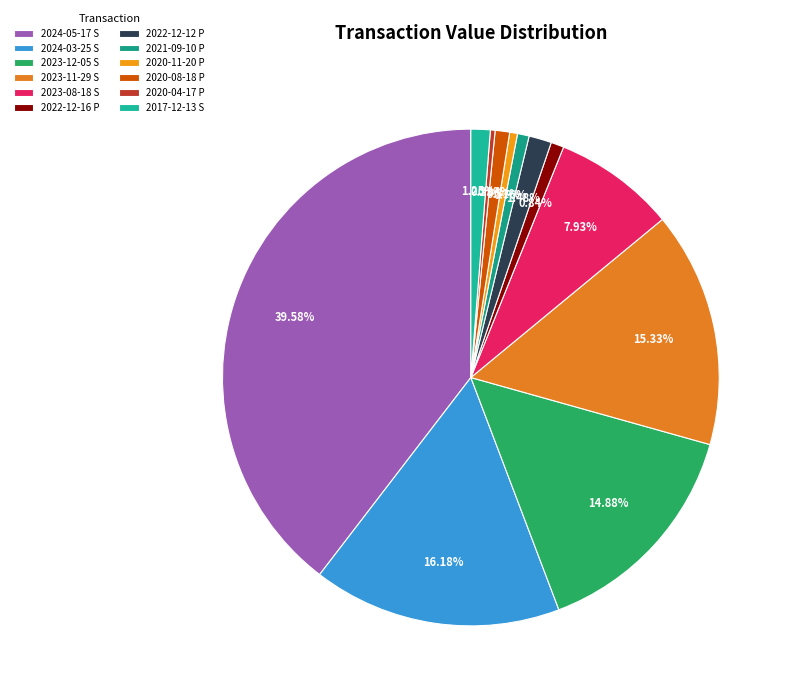

How many slices are in this pie chart?

12